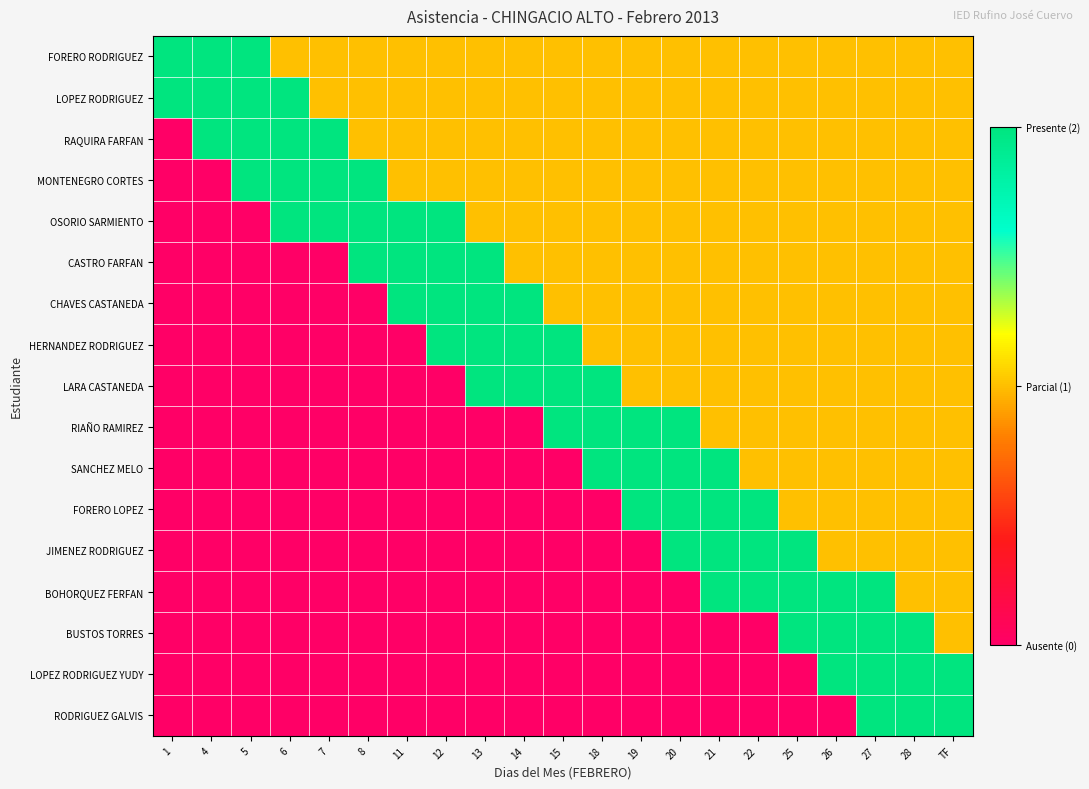

Rank the series at 20 from highest to lowest value.

RIAÑO RAMIREZ, SANCHEZ MELO, FORERO LOPEZ, JIMENEZ RODRIGUEZ, FORERO RODRIGUEZ, LOPEZ RODRIGUEZ, RAQUIRA FARFAN, MONTENEGRO CORTES, OSORIO SARMIENTO, CASTRO FARFAN, CHAVES CASTANEDA, HERNANDEZ RODRIGUEZ, LARA CASTANEDA, BOHORQUEZ FERFAN, BUSTOS TORRES, LOPEZ RODRIGUEZ YUDY, RODRIGUEZ GALVIS